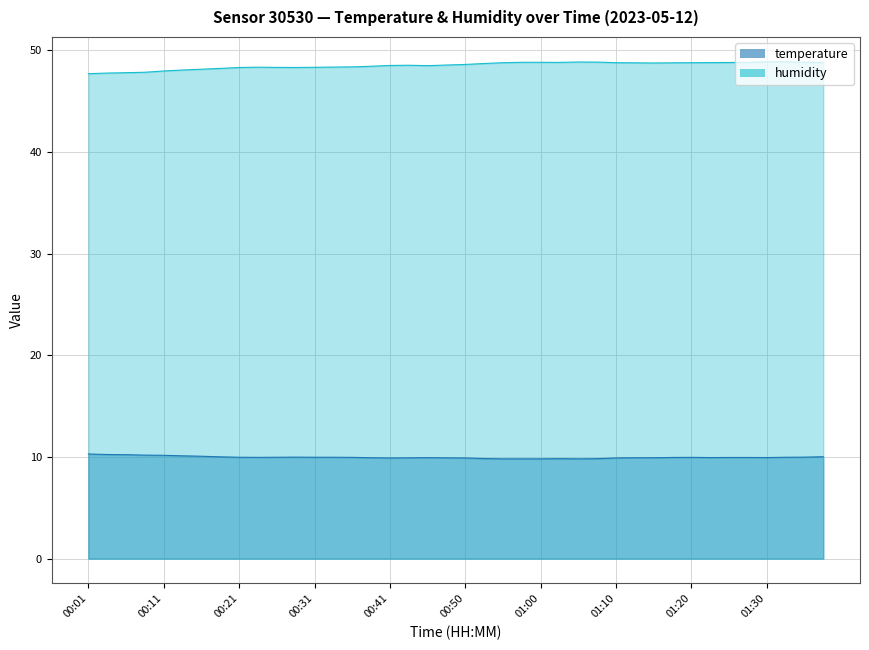

What is the minimum value for temperature?

9.8